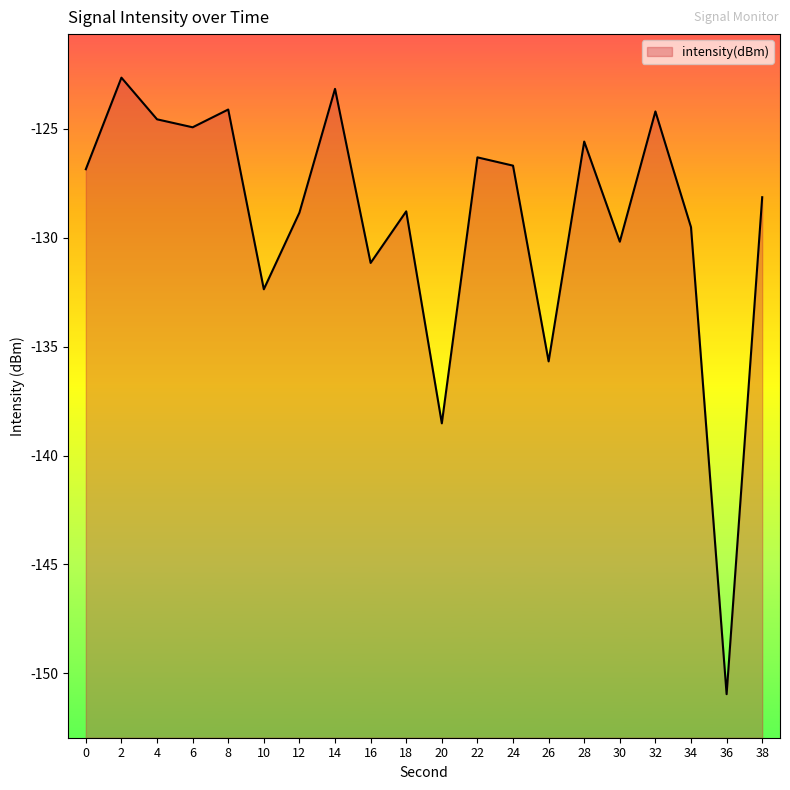

Is it true that the value at 24 is -126.7?

True